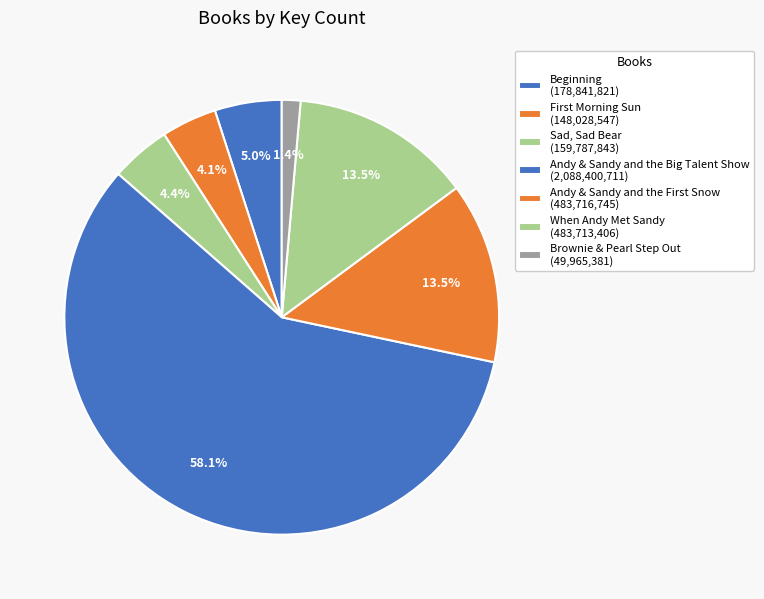

What is the majority slice?

Andy & Sandy and the Big Talent Show